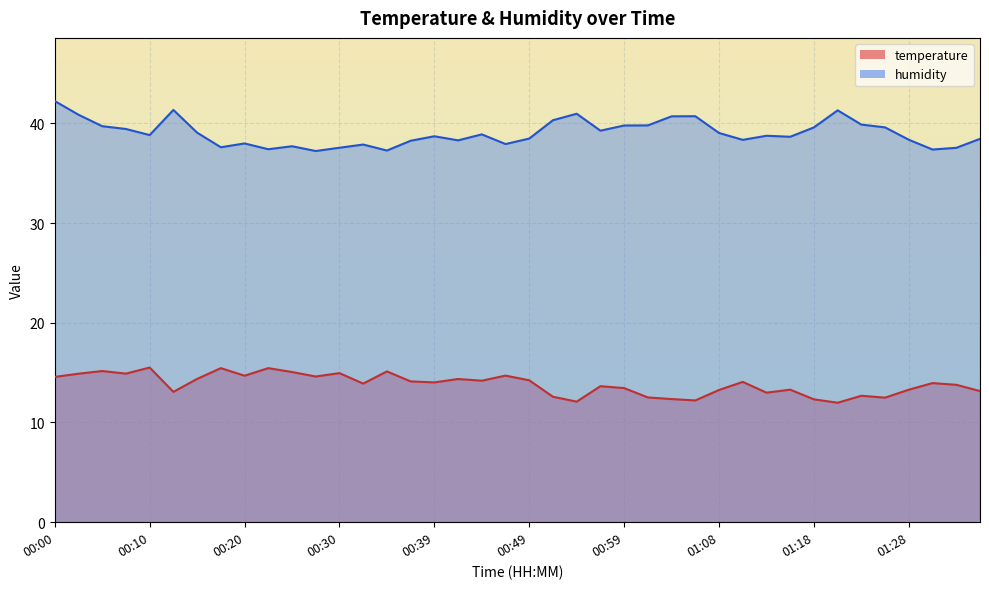

Reading left to right, list all the values displayed in this chart.

temperature: 14.6	14.9	15.2	14.9	15.5	13.1	14.4	15.4	14.7	15.4	15.1	14.6	14.9	13.9	15.1	14.1	14.0	14.4	14.2	14.7	14.2	12.6	12.1	13.6	13.4	12.5	12.3	12.2	13.3	14.1	13.0	13.3	12.3	12.0	12.7	12.5	13.3	13.9	13.8	13.2
humidity: 42.2	40.9	39.7	39.4	38.8	41.3	39.1	37.6	38.0	37.4	37.7	37.2	37.5	37.9	37.3	38.2	38.7	38.3	38.9	37.9	38.5	40.3	41.0	39.3	39.8	39.8	40.7	40.7	39.0	38.3	38.8	38.6	39.6	41.3	39.9	39.6	38.4	37.4	37.5	38.4